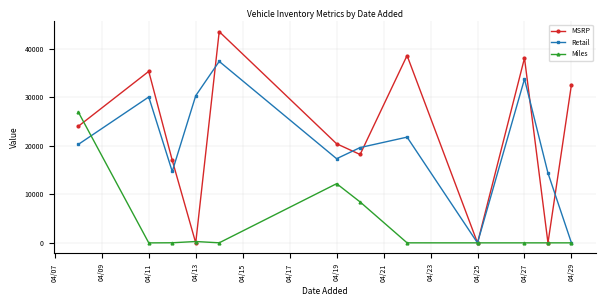

What is the highest value of the Retail series?

37347.3